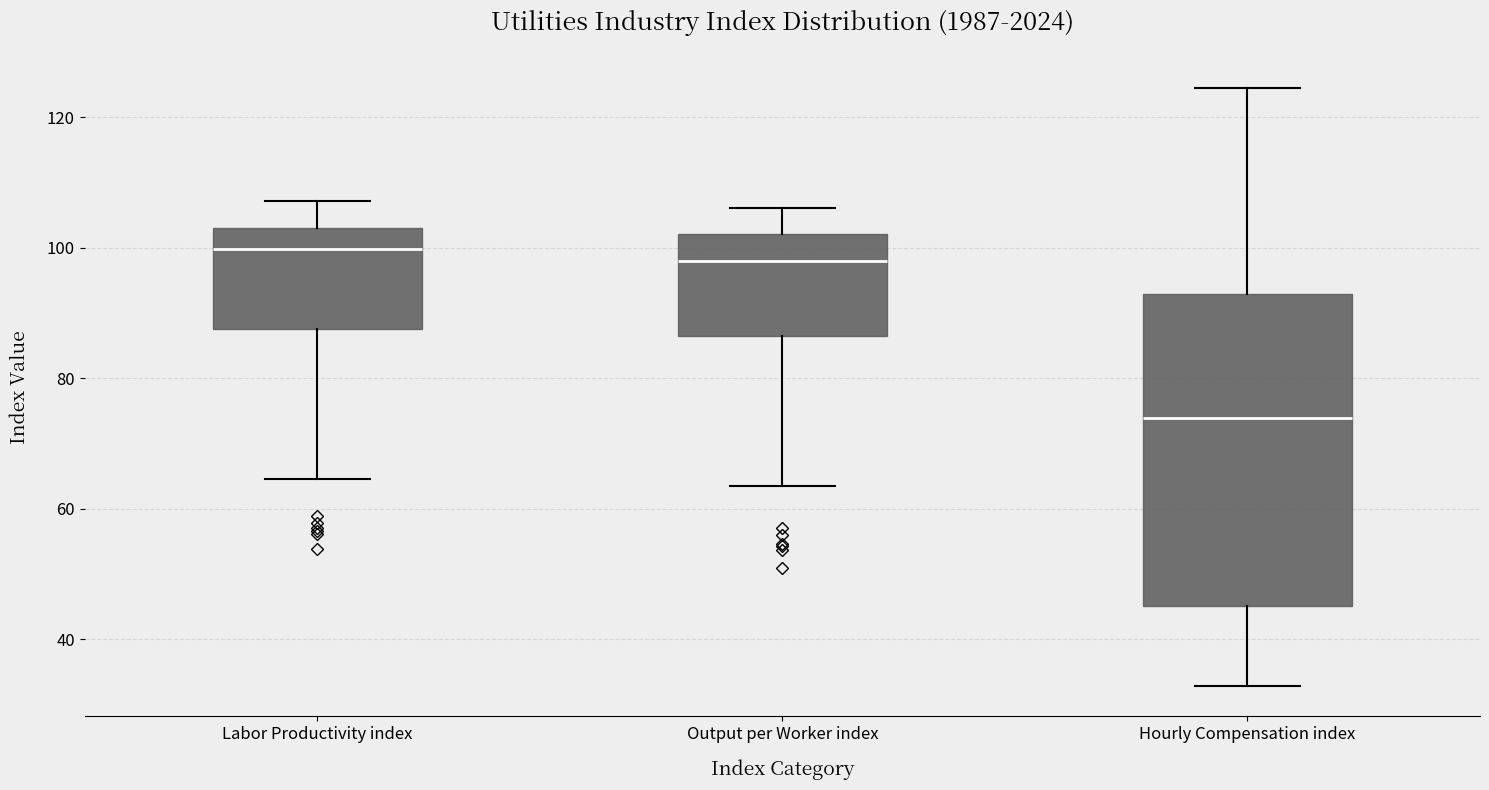

Reading left to right, read every box against the y-axis: the position of its median line, the range the box covers, and the ends of its whiskers. The values are not printed on the chart, so give them approximately, as read against the axis.

Labor Productivity index: median 100, box 88 to 102, whiskers 64 to 108
Output per Worker index: median 98, box 86 to 102, whiskers 64 to 106
Hourly Compensation index: median 74, box 46 to 92, whiskers 32 to 124